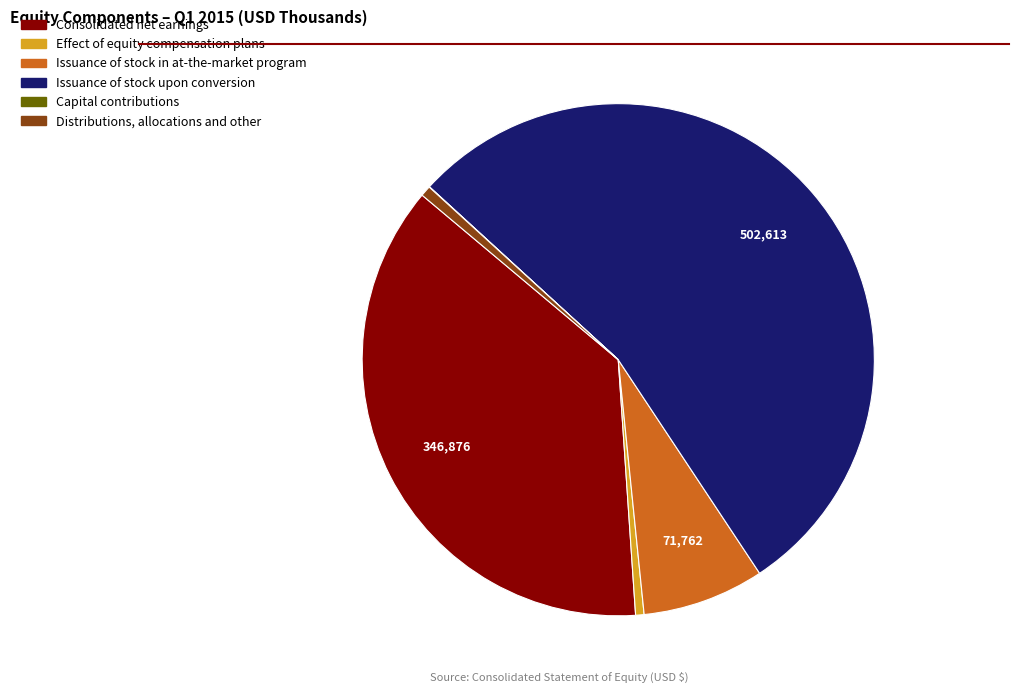

Is there a majority slice in this chart?

Yes